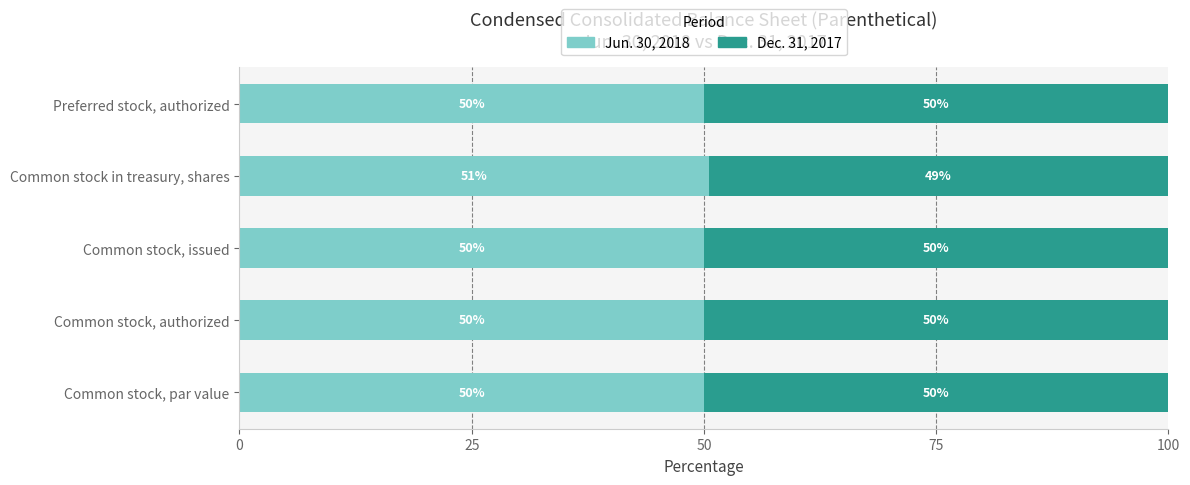

What is the total value across all series at Preferred stock, authorized?

100.0